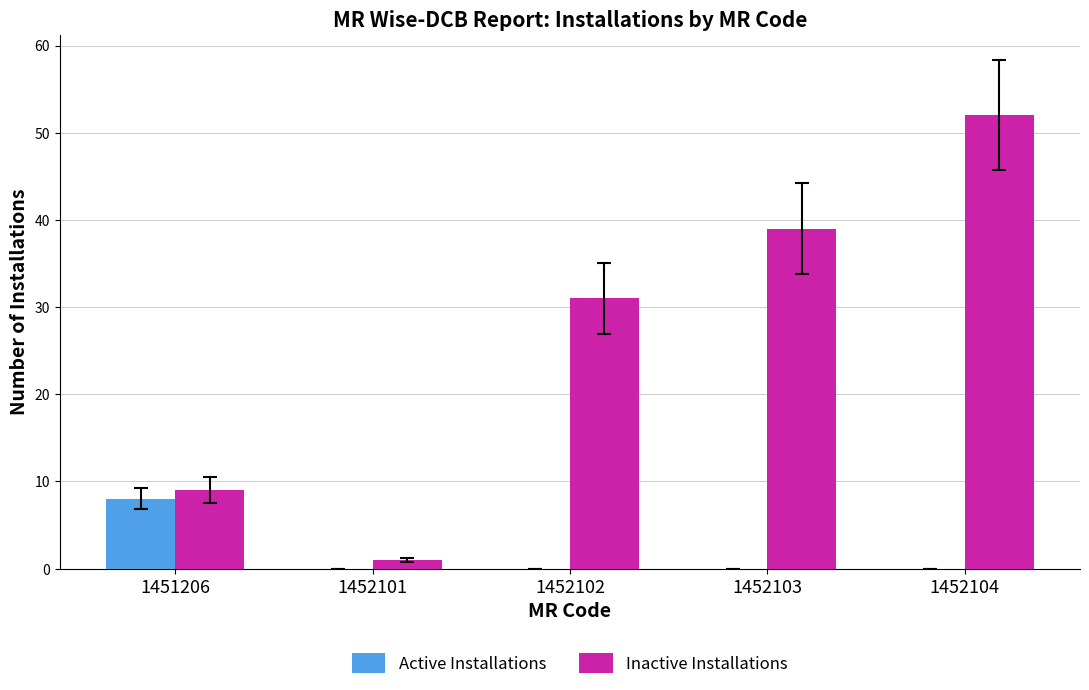

True or false: Active Installations has a value of 0 at 1452103.

True